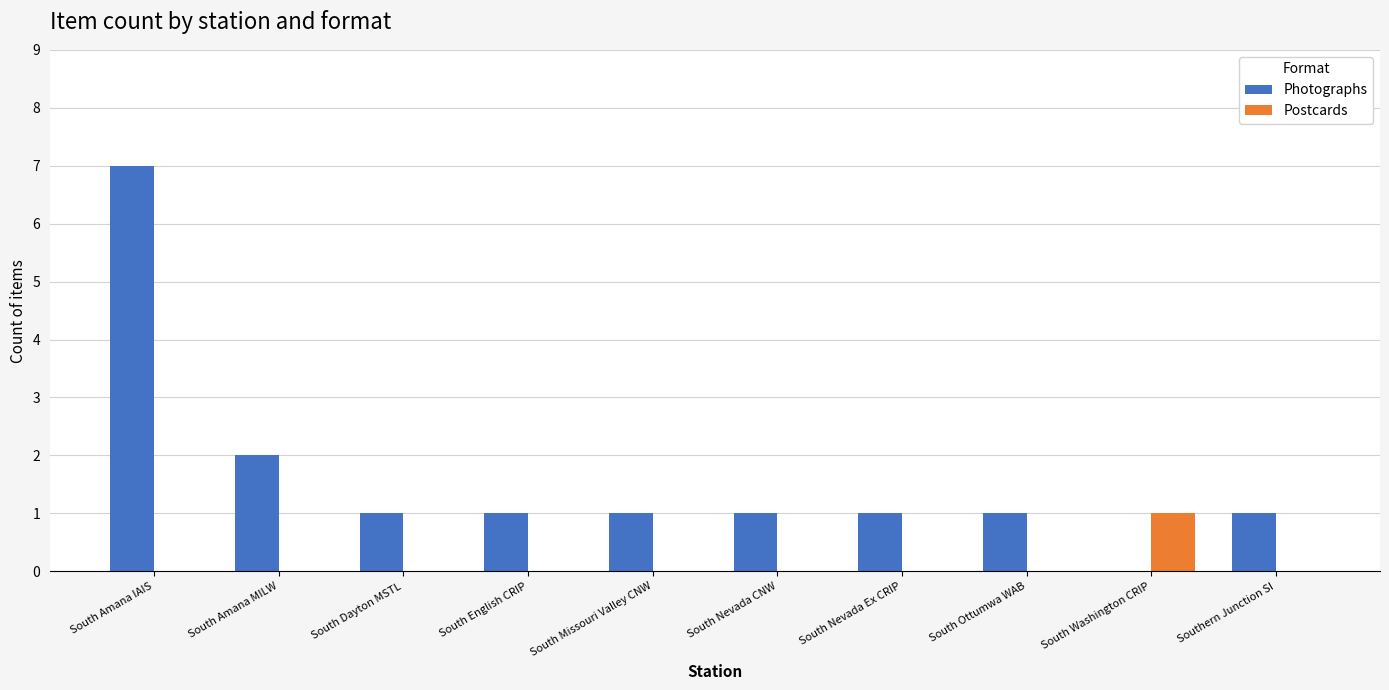

At which label is Photographs closest to 3?

South Amana MILW